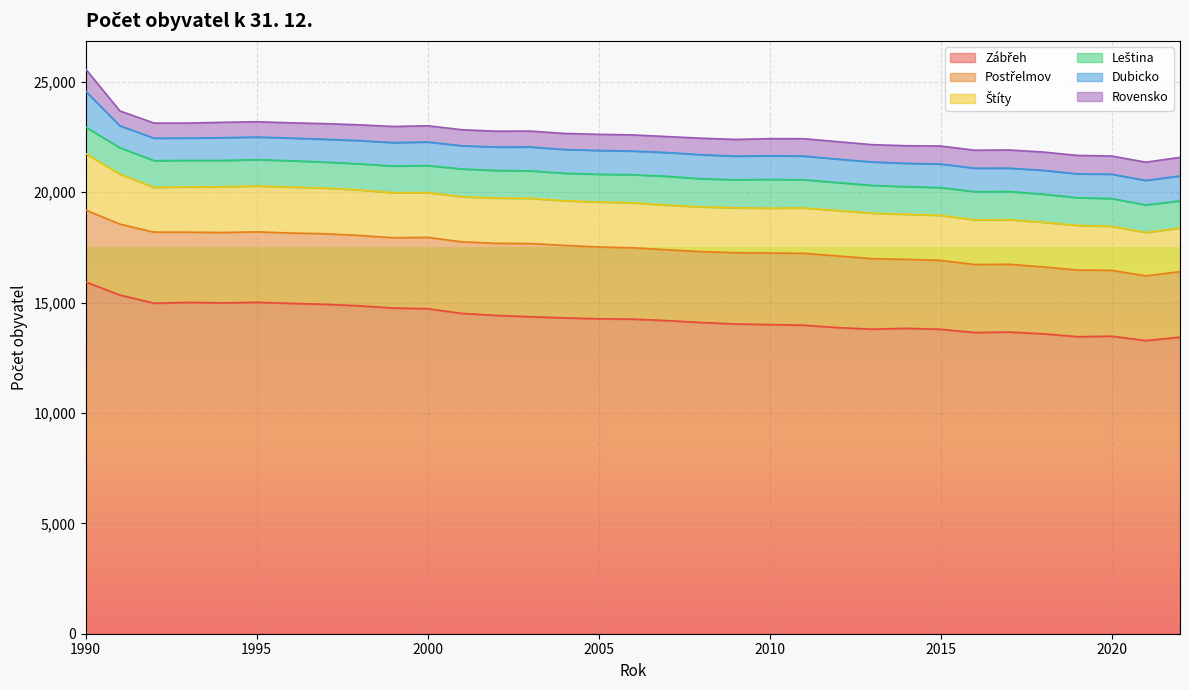

At how many categories does at least one series exceed 5951?

33